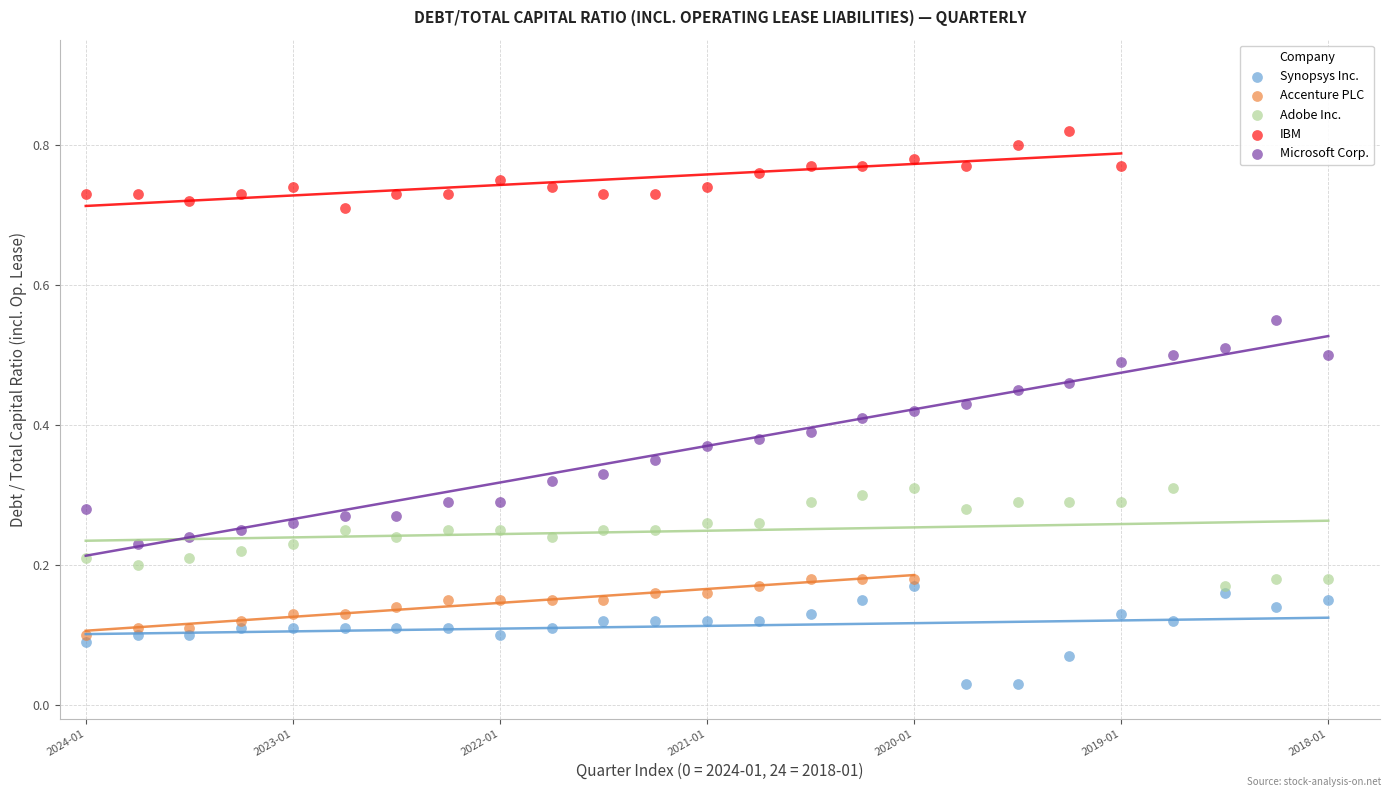

What are all the series names shown in the legend?

Synopsys Inc., Accenture PLC, Adobe Inc., IBM, Microsoft Corp.